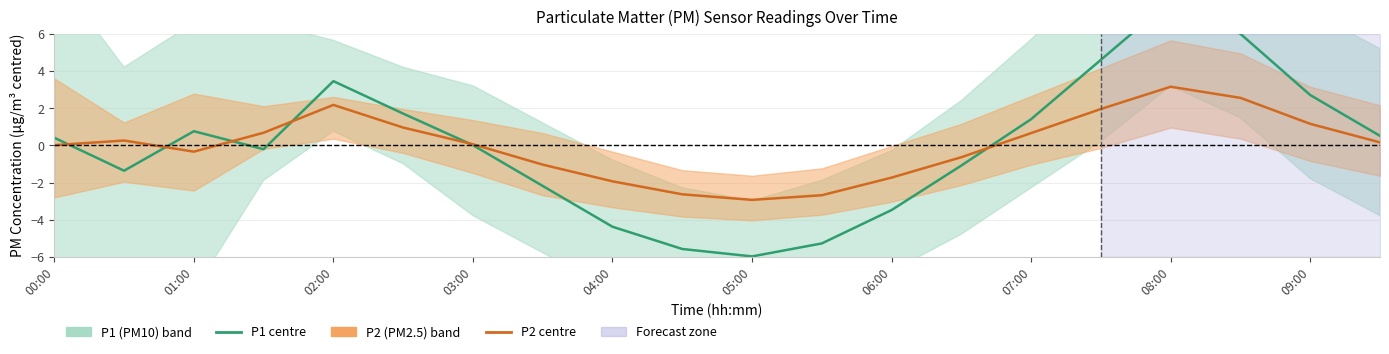

Reading right to left, transcribe all the data shown in this chart.

P1 (PM10): 0.5	2.7	6.0	7.8	4.6	1.4	-1.1	-3.5	-5.3	-6.0	-5.6	-4.4	-2.2	0.0	1.7	3.5	-0.2	0.8	-1.4	0.4
P2 (PM2.5): 0.2	1.2	2.6	3.2	2.0	0.7	-0.6	-1.7	-2.7	-2.9	-2.6	-1.9	-1.0	0.1	1.0	2.2	0.7	-0.3	0.3	0.0